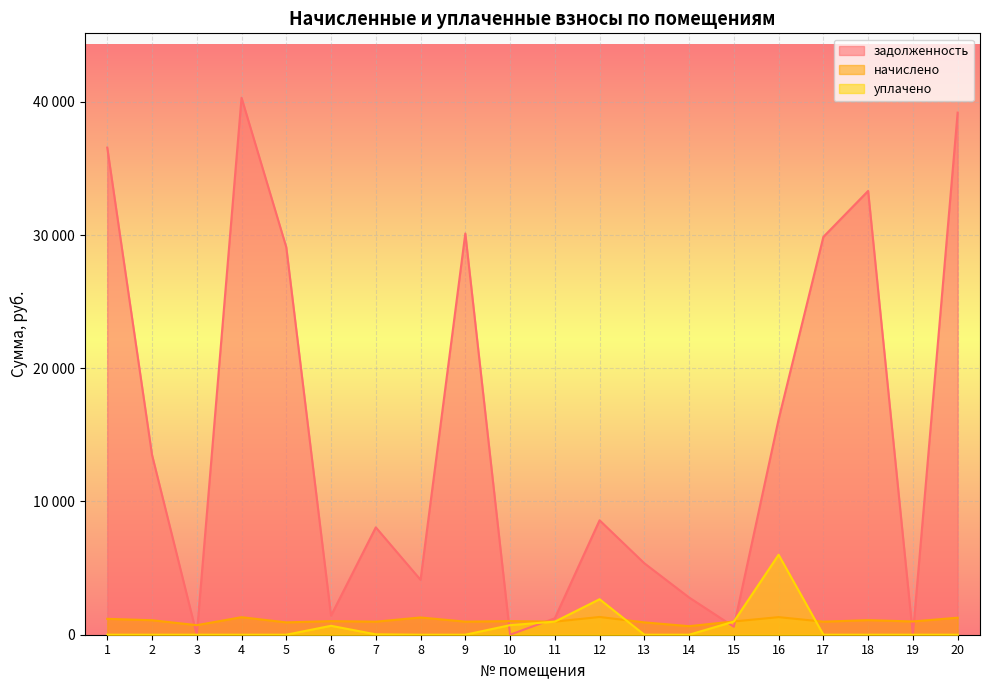

How many lines are shown in the chart?

3